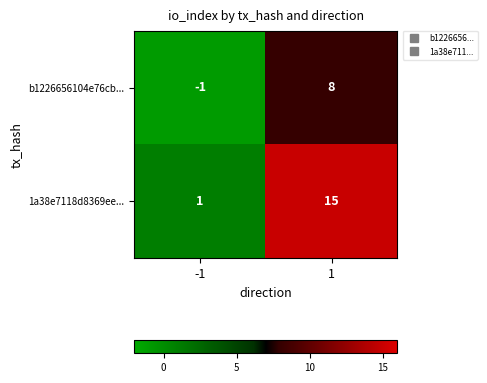

The 1a38e7118d8369ee... series shows 2 at -1. True or false?

False